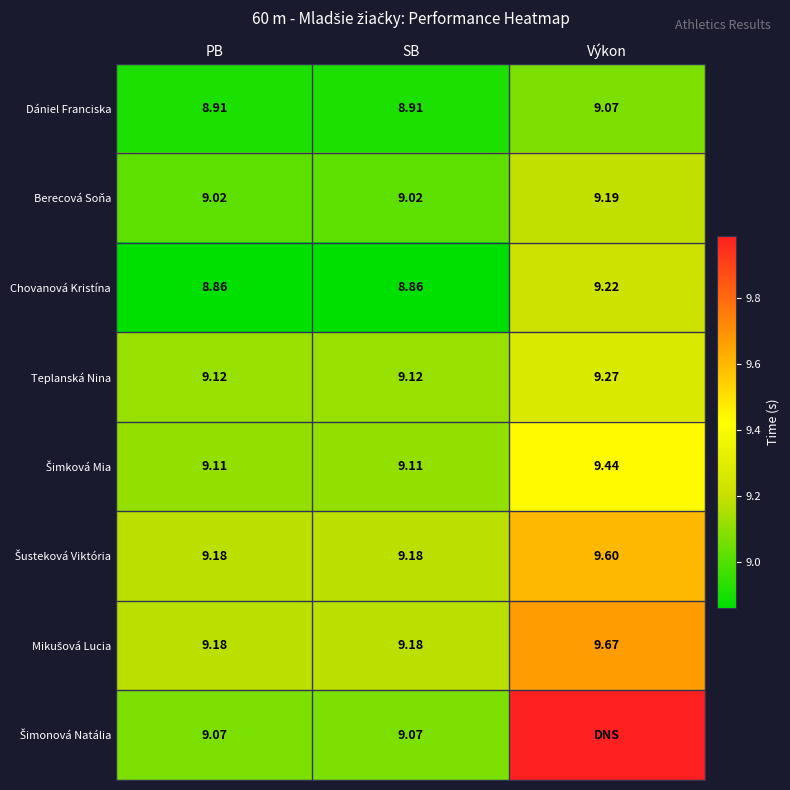

What is the sum of all Berecová Soňa values?

27.2